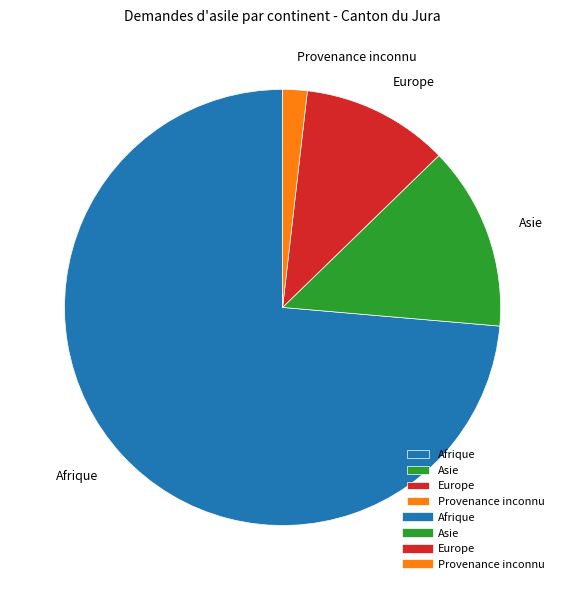

What is the ratio of the value at Europe to the value at Provenance inconnu?

6.0